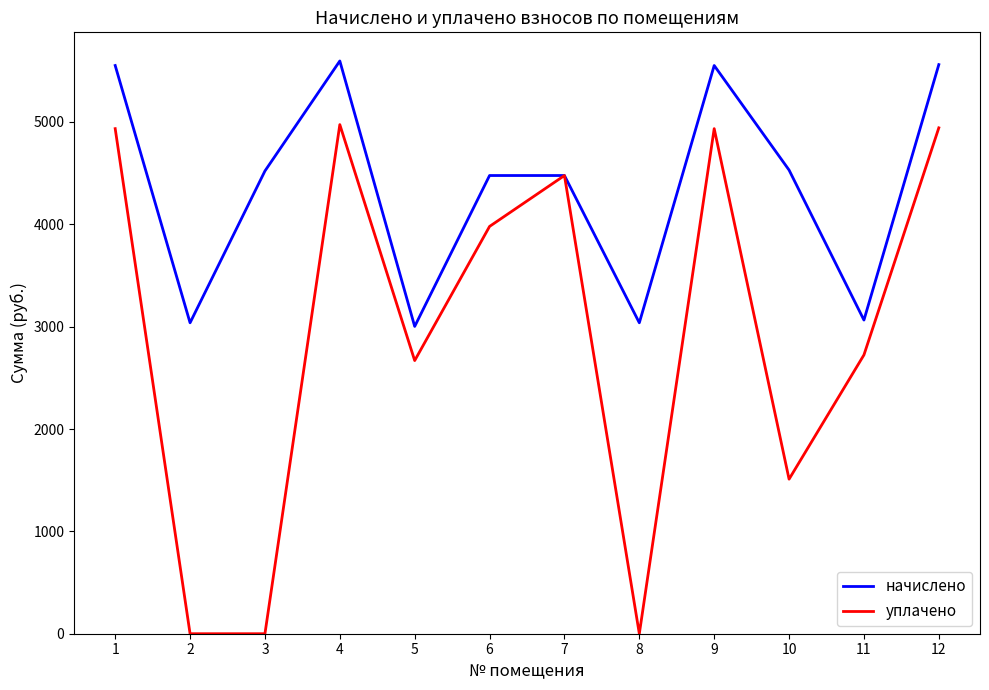

How many series are shown in this chart?

2